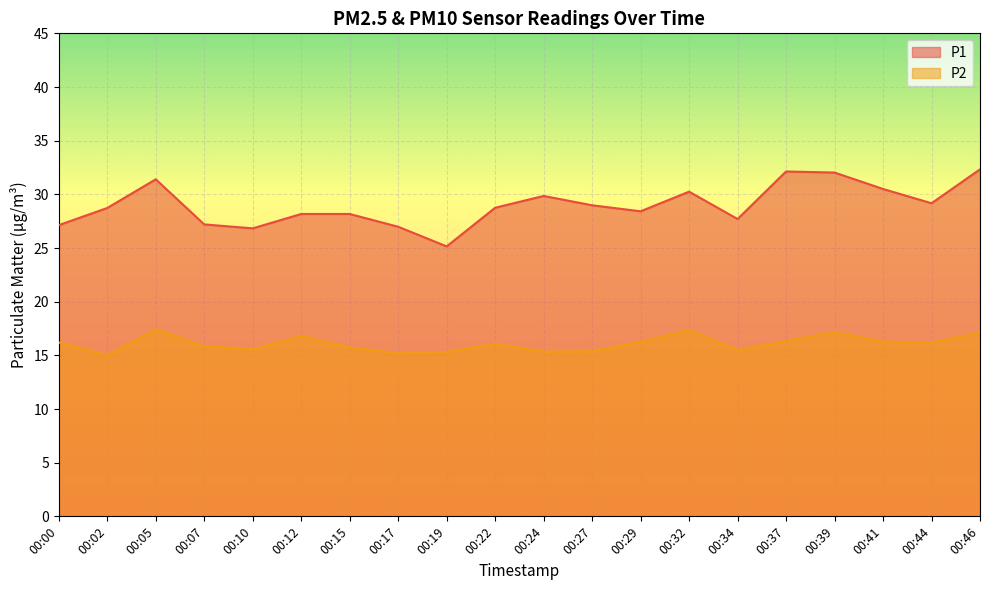

The P2 series shows 16.3 at 00:41. True or false?

True